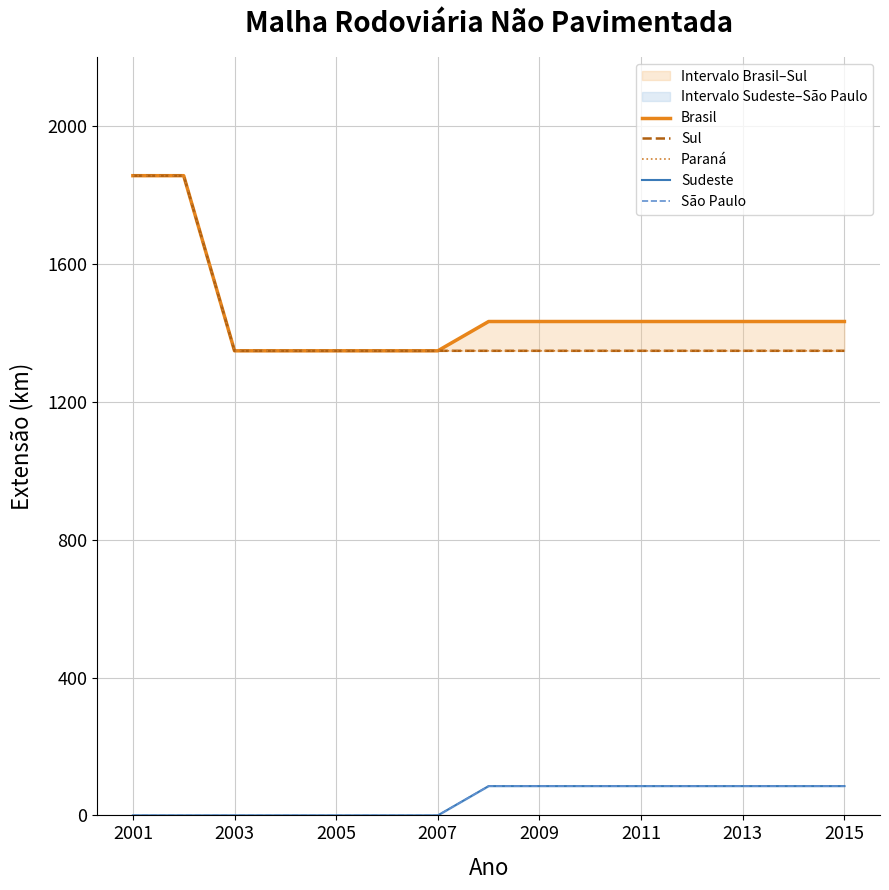

At which label does Brasil reach its minimum?

2003